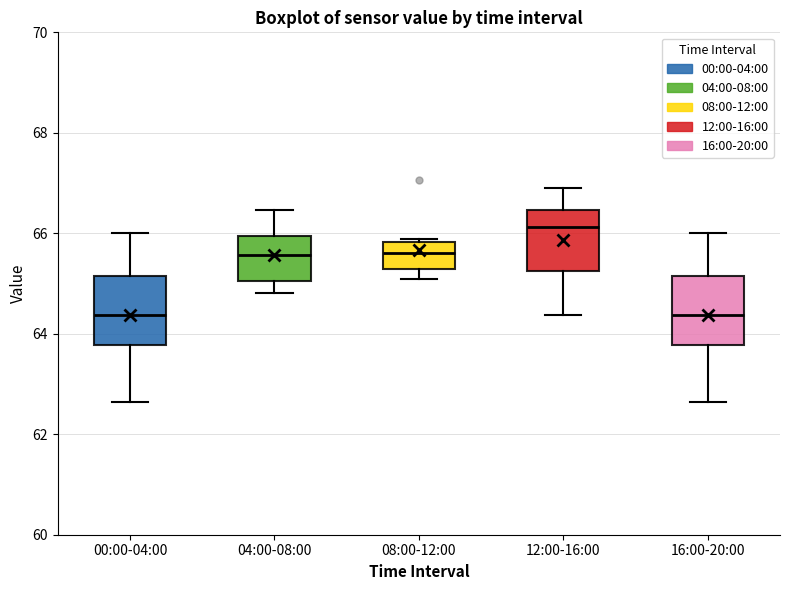

Reading left to right, read every box against the y-axis: the position of its median line, the range the box covers, and the ends of its whiskers. The values are not printed on the chart, so give them approximately, as read against the axis.

00:00-04:00: median 64.4, box 63.8 to 65.2, whiskers 62.6 to 66.0
04:00-08:00: median 65.6, box 65.0 to 66.0, whiskers 64.8 to 66.4
08:00-12:00: median 65.6, box 65.2 to 65.8, whiskers 65.2 (just below the box's lower edge) to 65.8
12:00-16:00: median 66.2, box 65.2 to 66.4, whiskers 64.4 to 67.0
16:00-20:00: median 64.4, box 63.8 to 65.2, whiskers 62.6 to 66.0